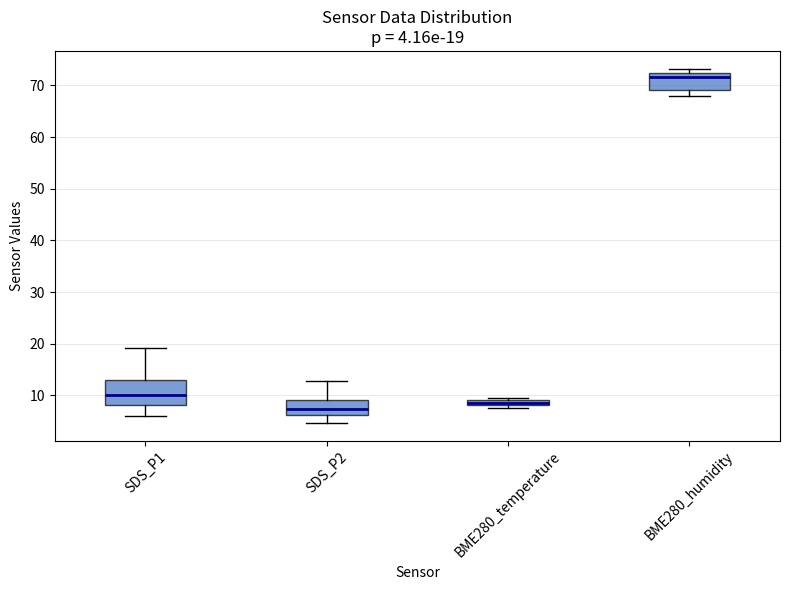

Which box has the highest median line?

BME280_humidity